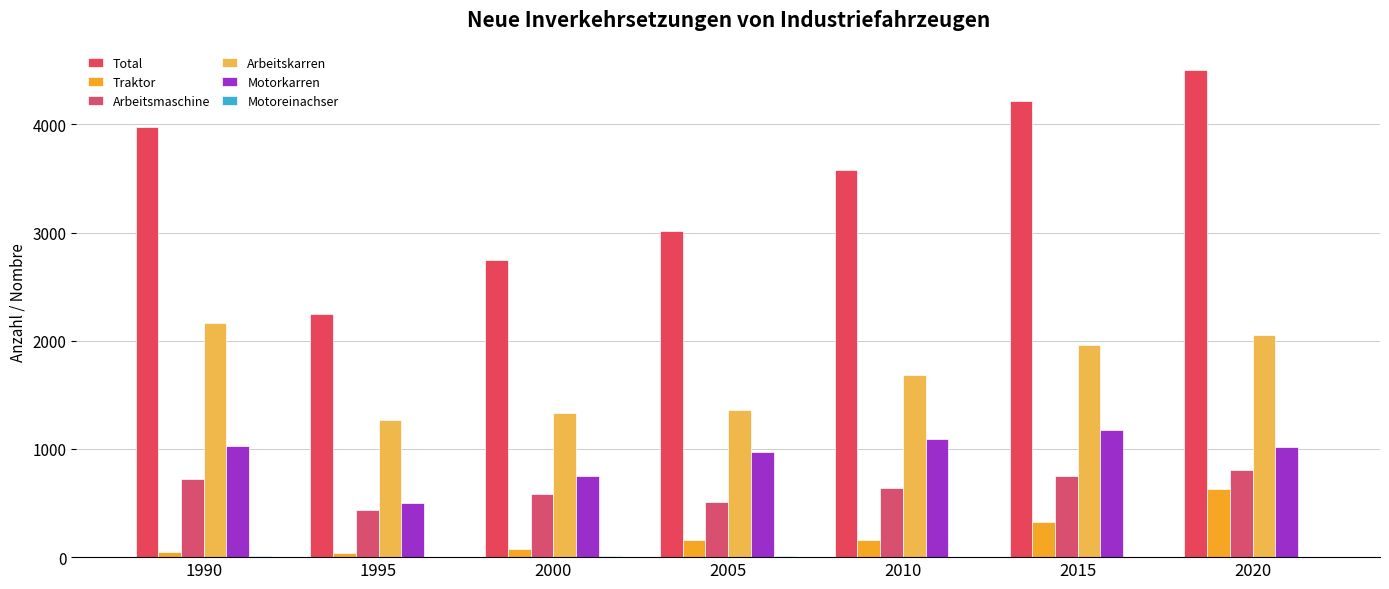

What is the smallest value displayed?

4